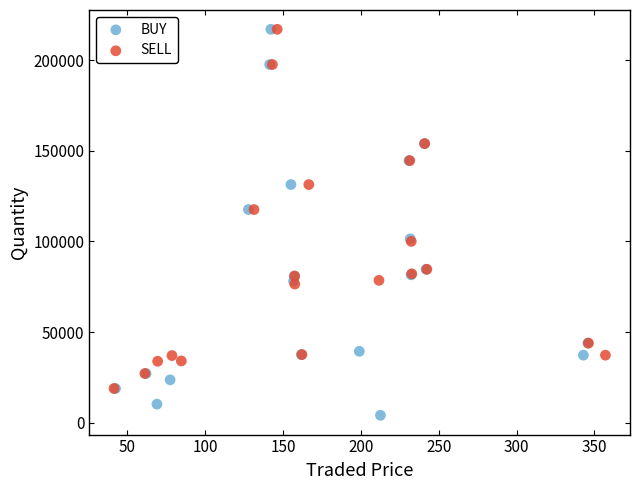

What are all the series names shown in the legend?

BUY, SELL